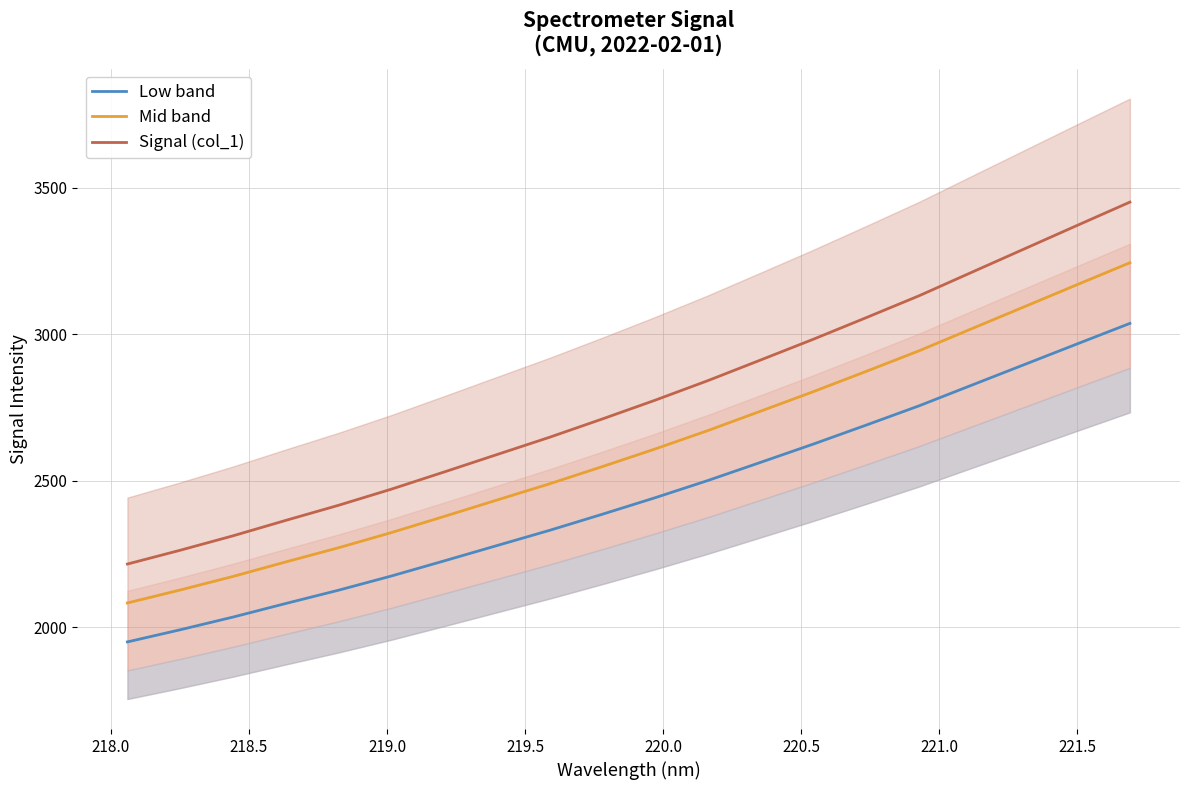

What is the maximum value for Low band?

3036.8